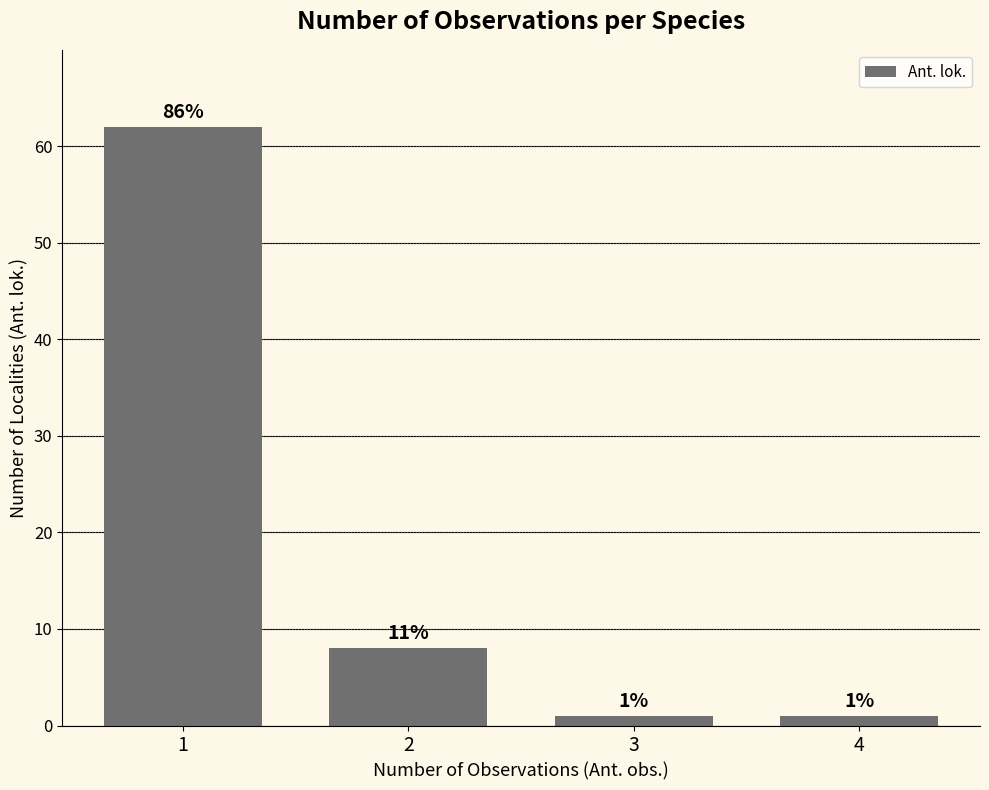

Does the chart contain stacked bars?

No